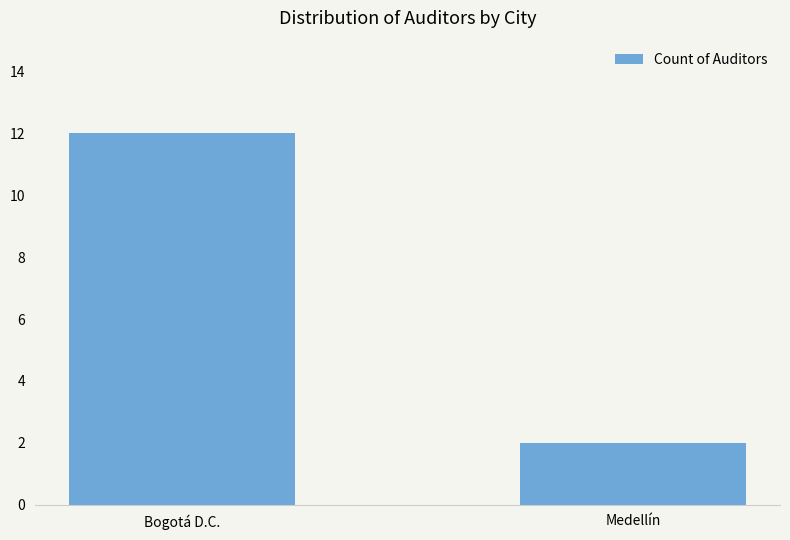

How many data points are less than 12?

1